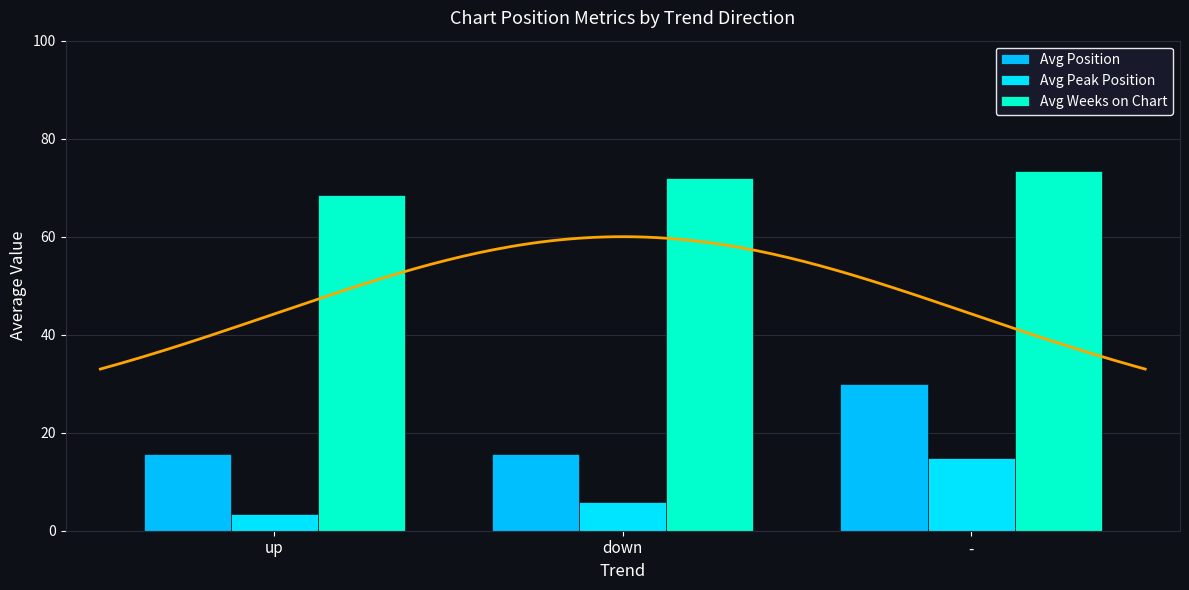

How many bars are there in total?

9